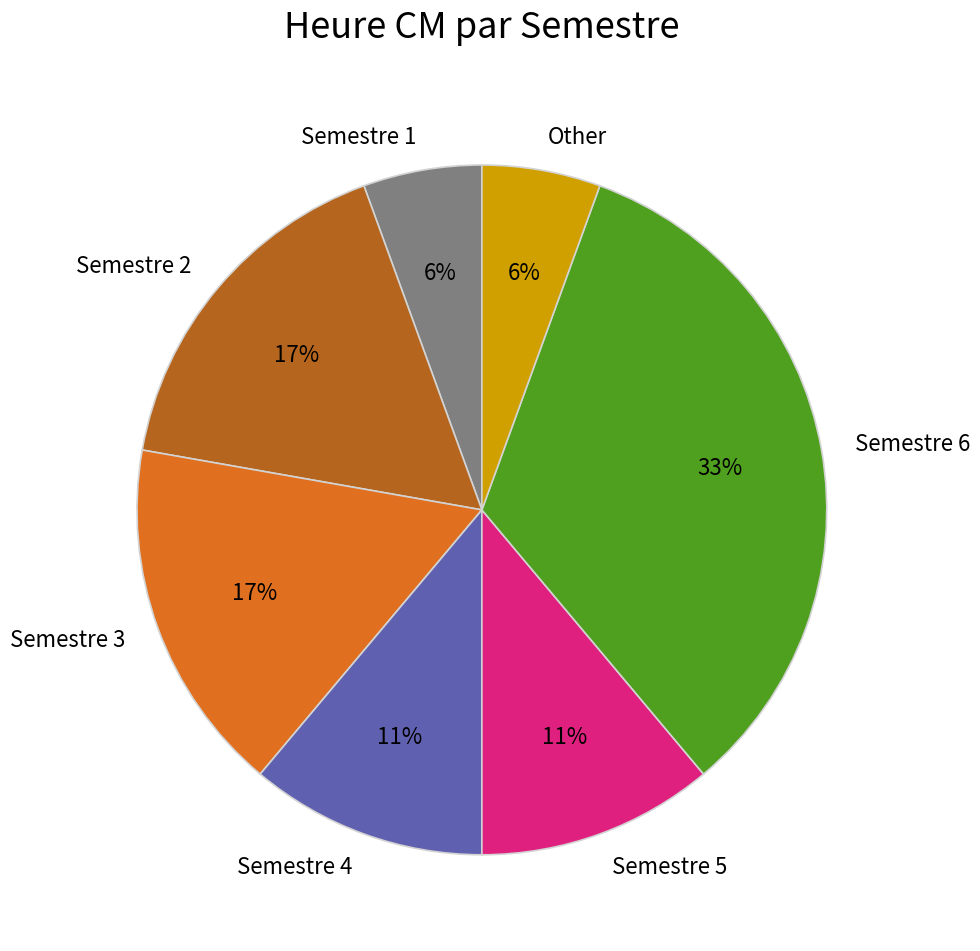

Is the sum of Semestre 1 and Semestre 2 greater than half?

No